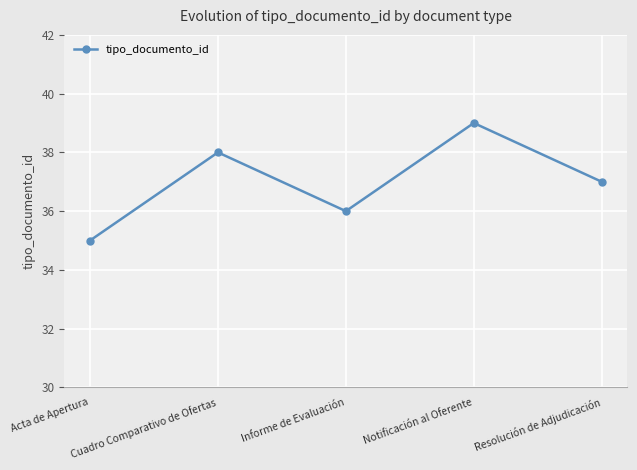

What is the approximate value at Informe de Evaluación?

36